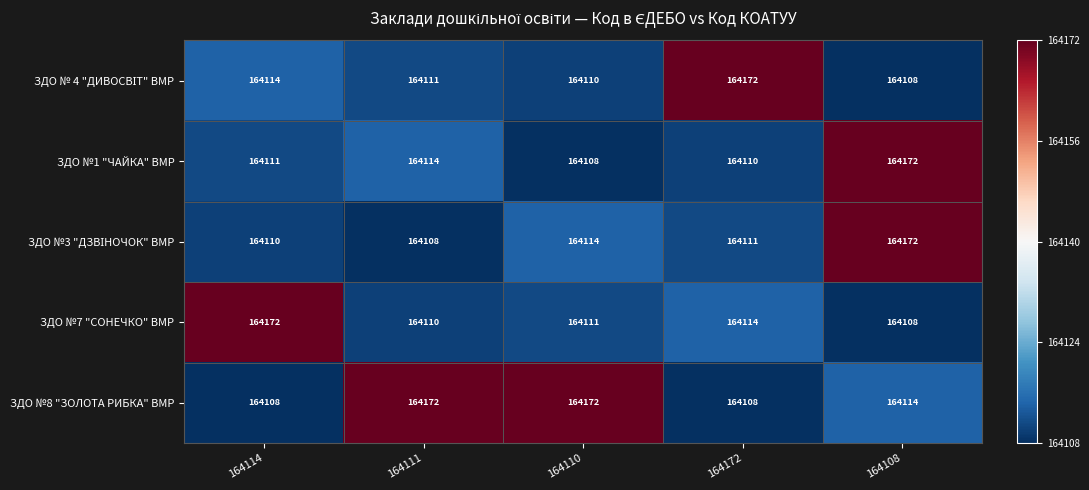

Which series has the largest total across all categories?

ЗДО №8 "ЗОЛОТА РИБКА" ВМР